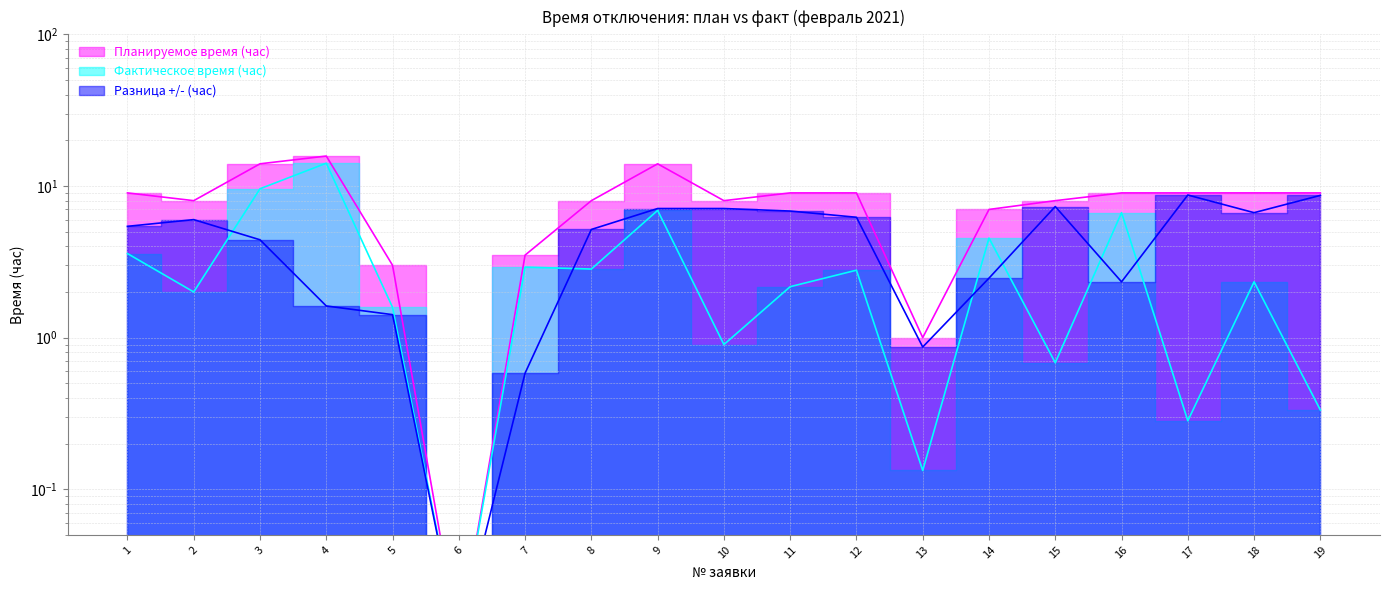

Rank the series by their average value, from highest to lowest.

Планируемое время (час), Разница +/- (час), Фактическое время (час)